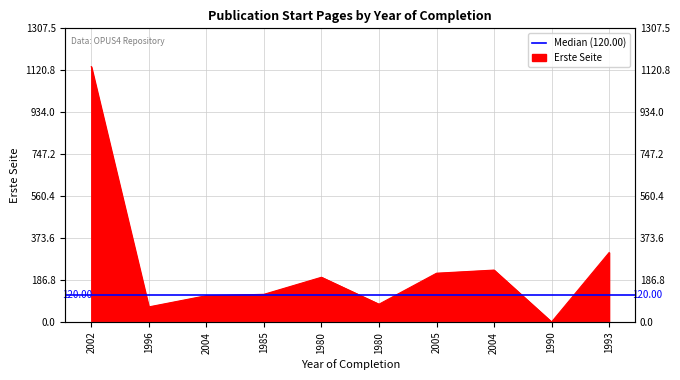

How many values are above zero?

9